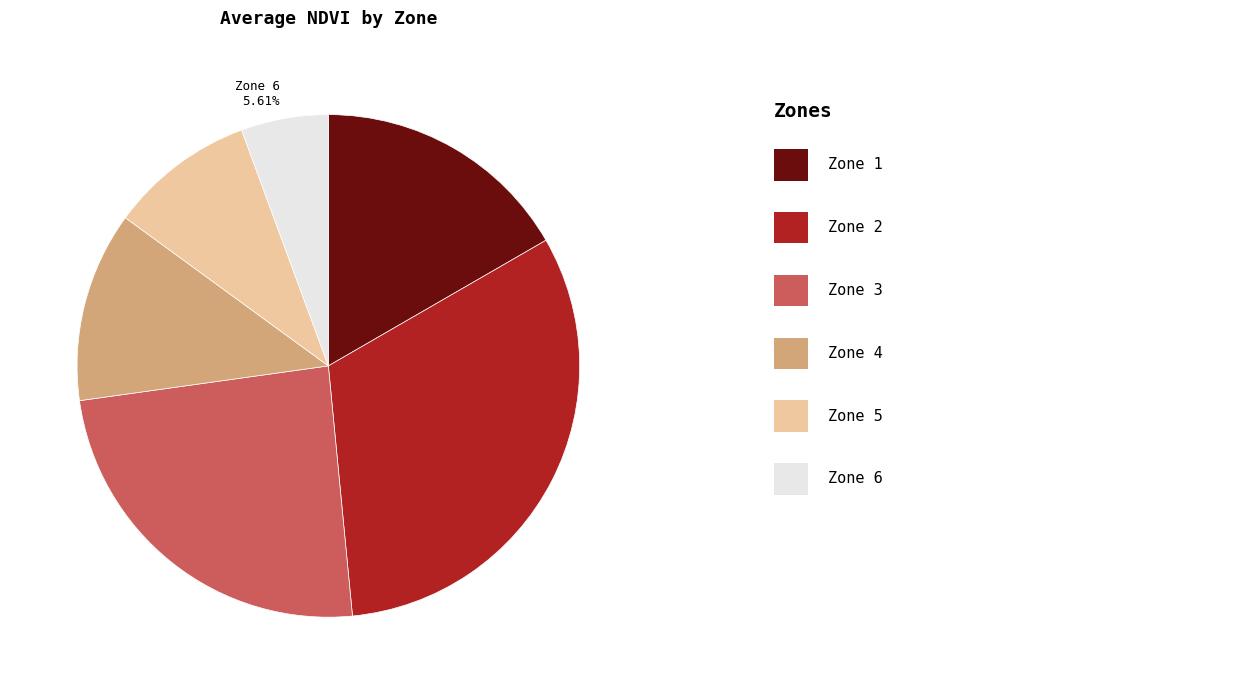

How many slices are in this pie chart?

6